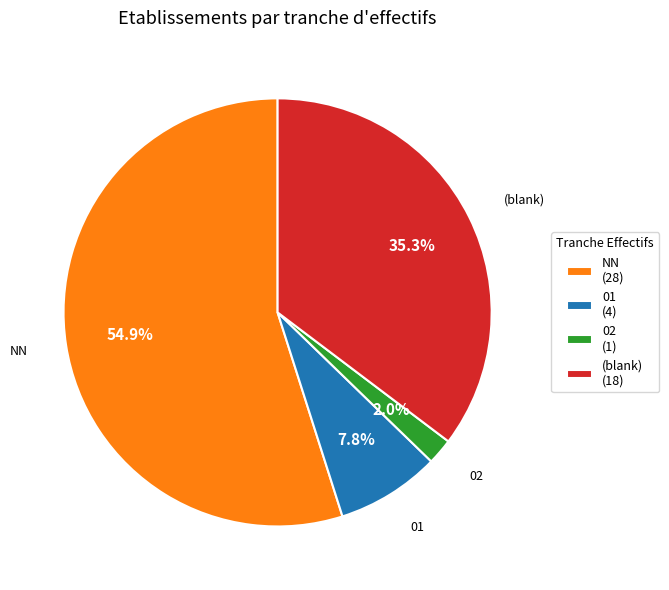

What is the smallest slice in the pie chart?

02 (1)